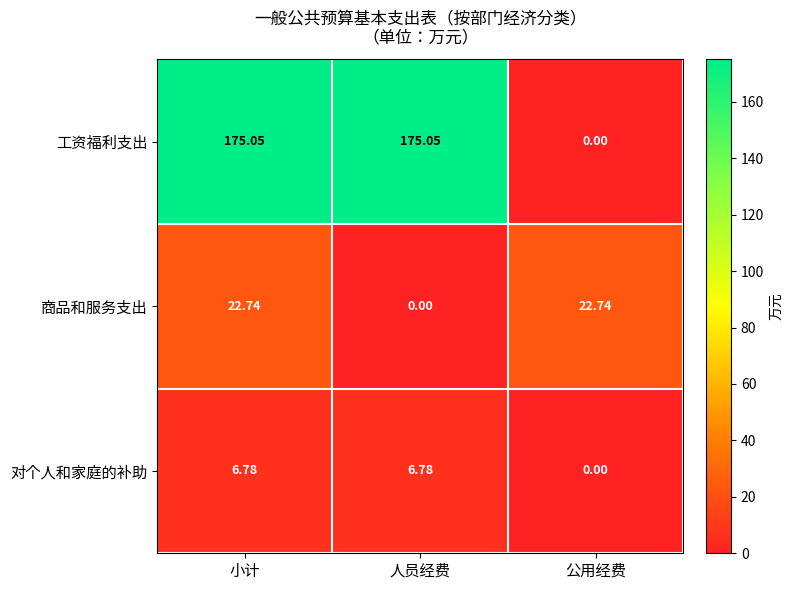

At 小计, list the series in order from smallest to largest.

对个人和家庭的补助, 商品和服务支出, 工资福利支出